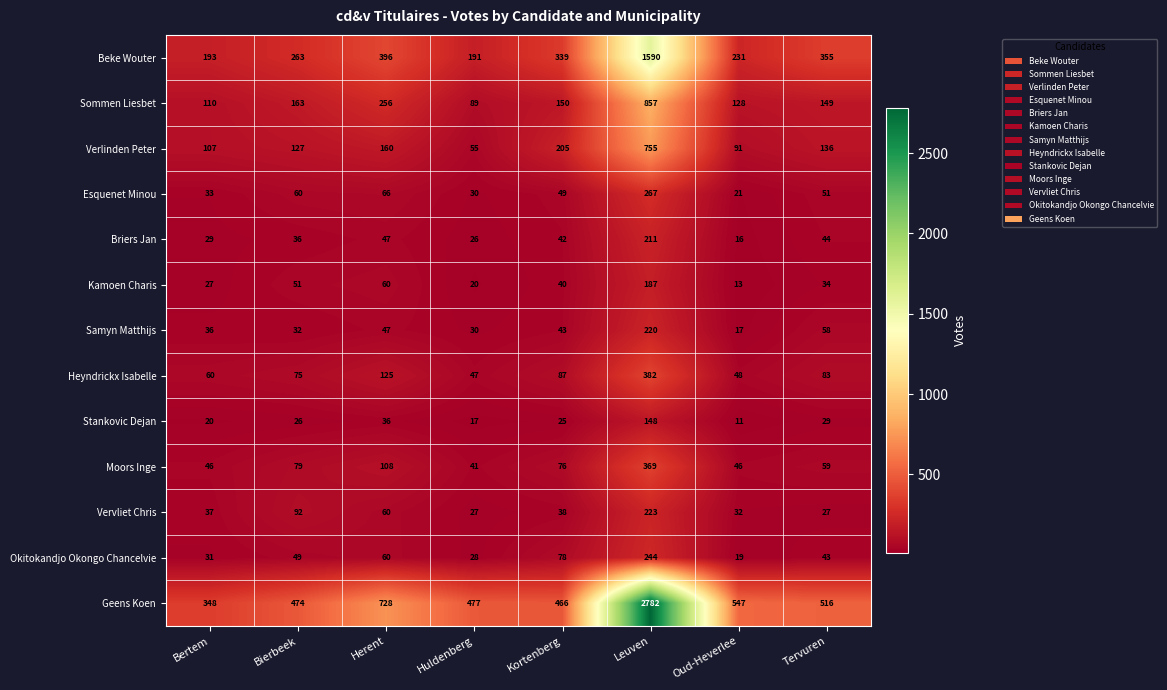

What is the minimum value shown in the chart?

11